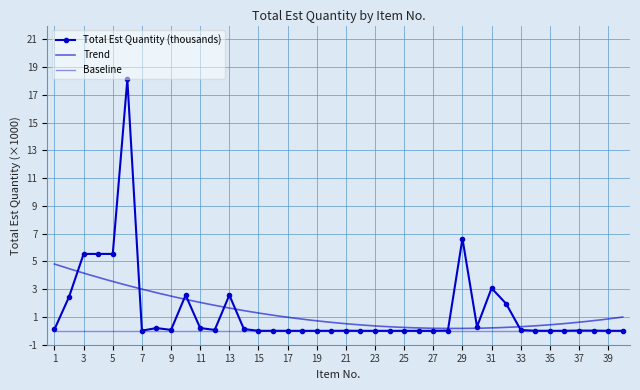

At which category does the chart reach its minimum across all series?

15